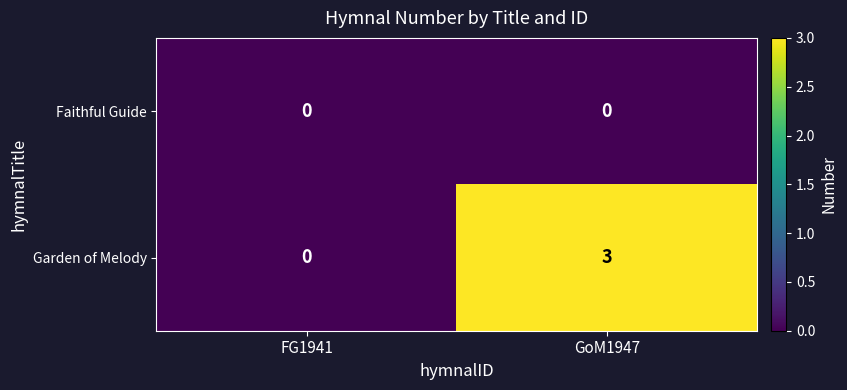

What is the greatest value displayed?

3